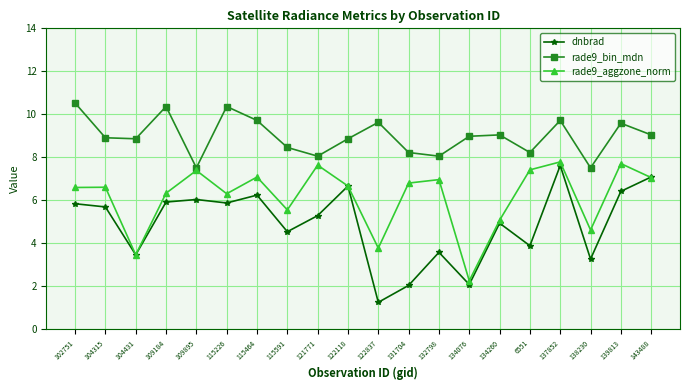

At which category is the sum across all series the highest?

137852